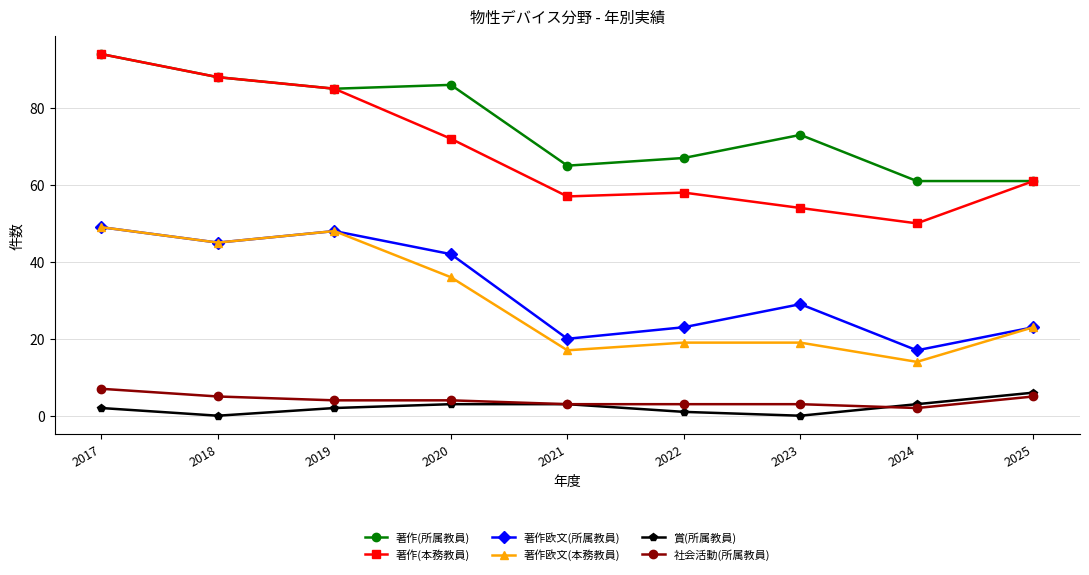

What is the difference between the 著作(所属教員) values at 2023 and 2022?

6